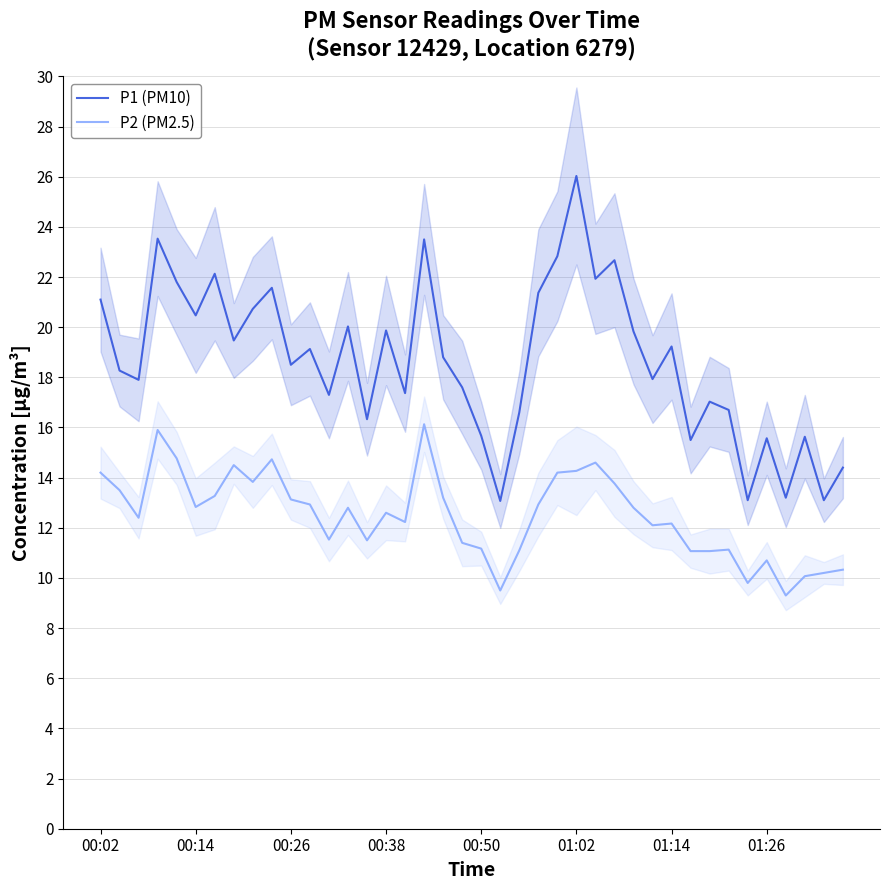

What is the value of the P2 (PM2.5) point at the 10th from the left?

14.7